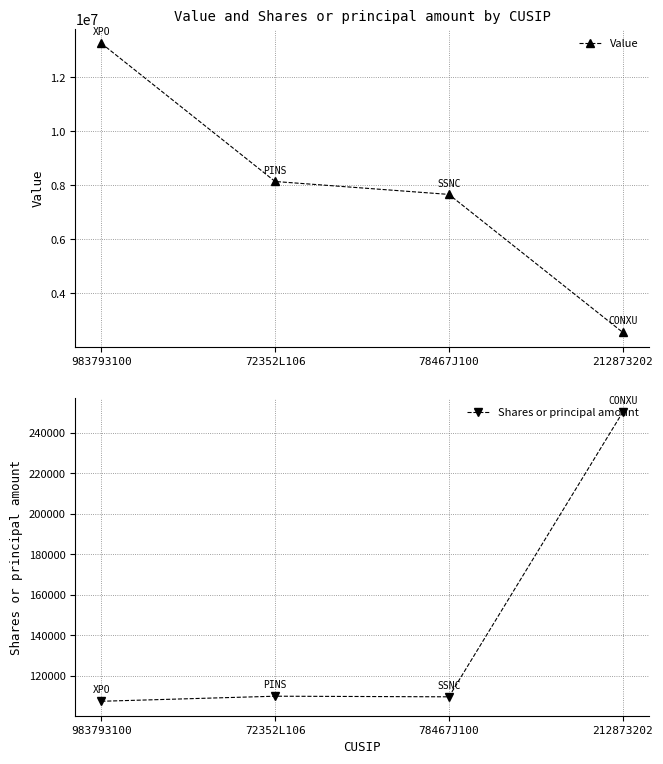

Rank the series by their average value, from highest to lowest.

Value, Shares or principal amount